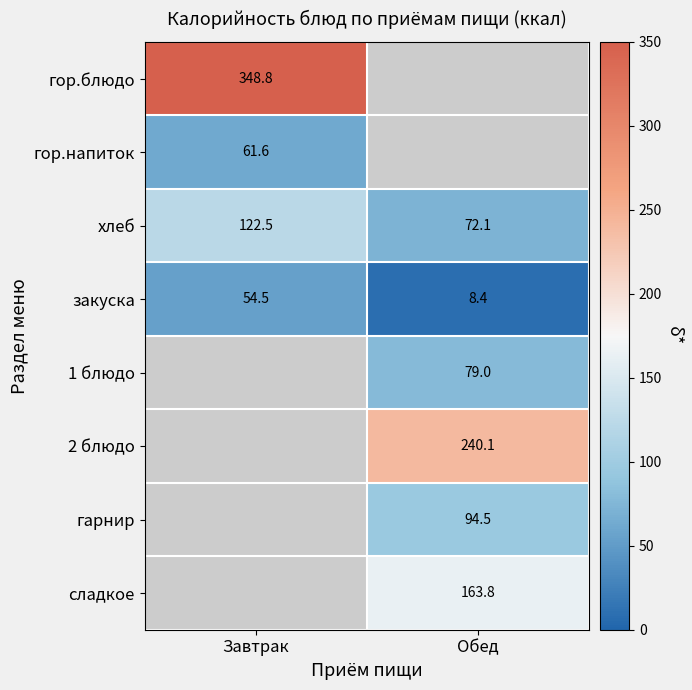

How many series are shown in this chart?

8